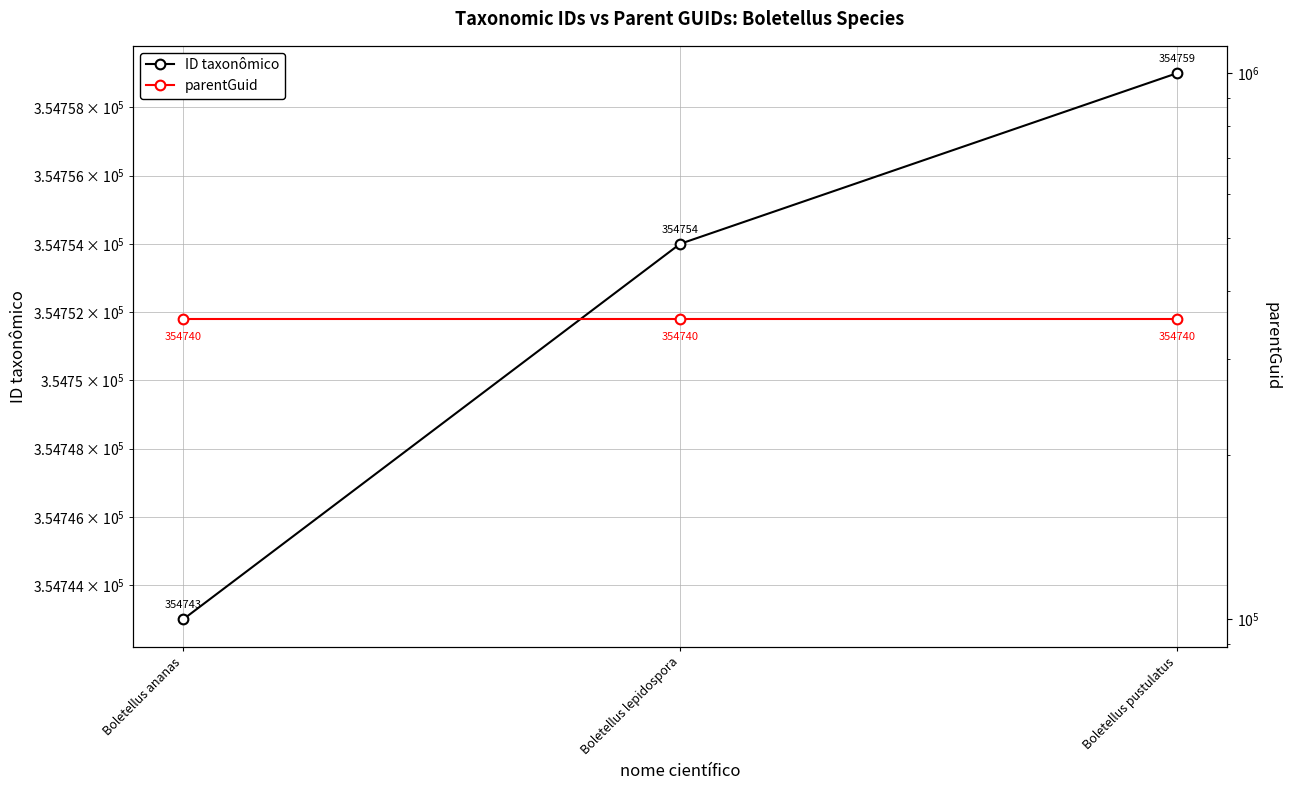

Rank the series by their average value, from lowest to highest.

parentGuid, ID taxonômico